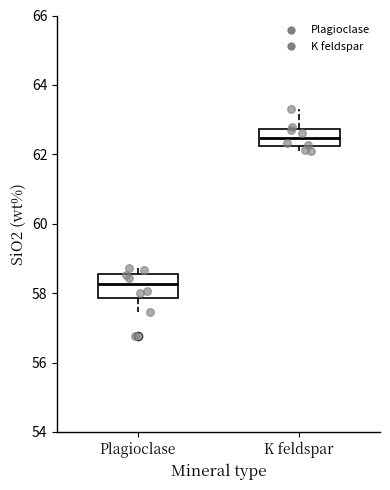

Reading left to right, transcribe this box plot: for each box, give where its median line is, the range the box spans, and where its two whiskers end, as read against the y-axis. The values are not printed on the chart, so give them approximately, as read against the axis.

Plagioclase: median 58.2, box 57.8 to 58.6, whiskers 57.4 to 58.8
K feldspar: median 62.4, box 62.2 to 62.8, whiskers 62.0 to 63.4